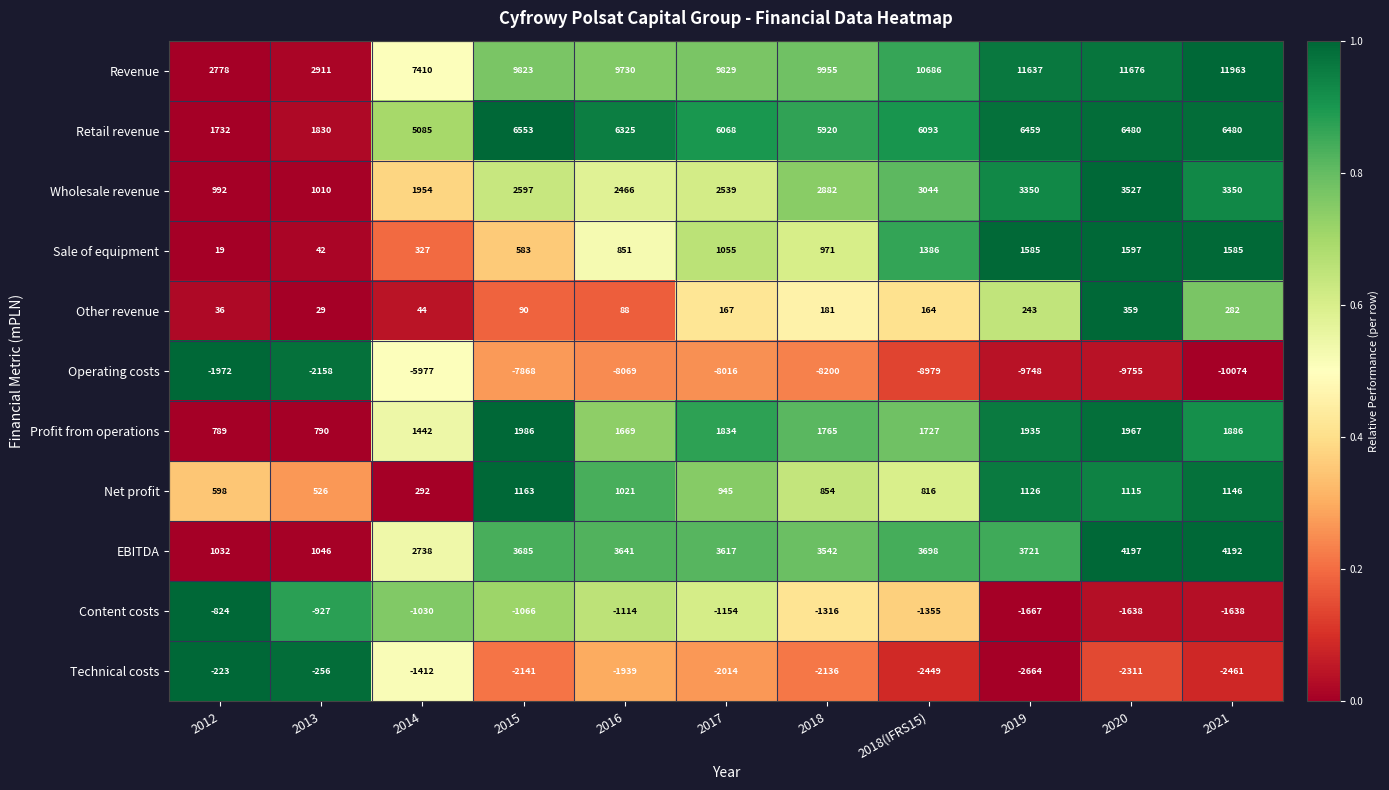

What is the sum of all Wholesale revenue values?

27711